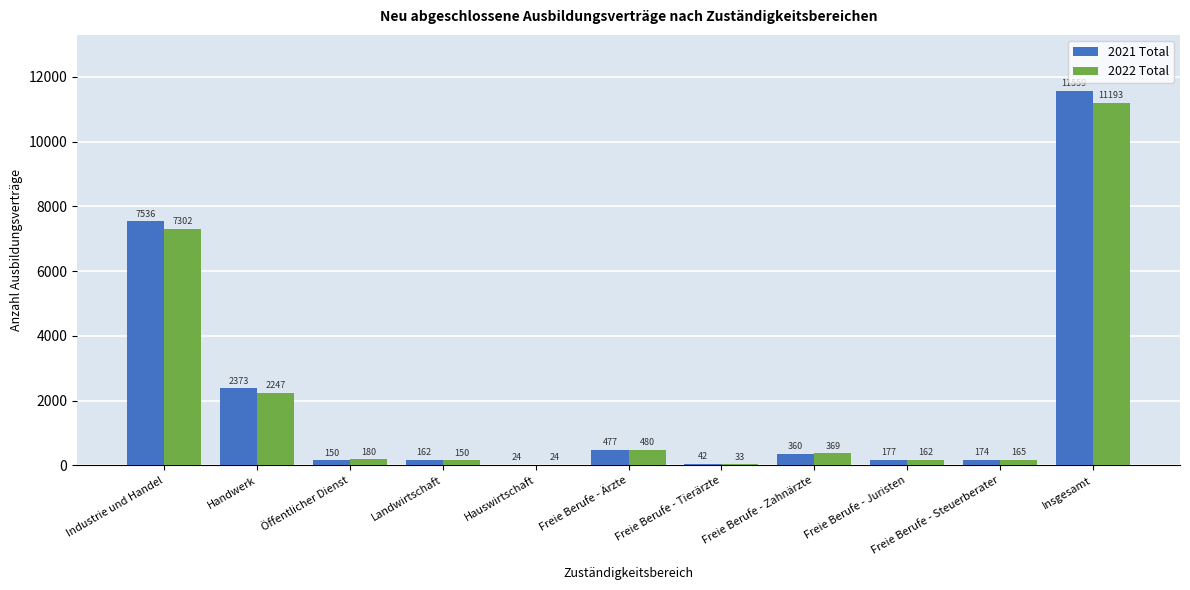

Where does the 2021 Total series first go above 177?

Industrie und Handel